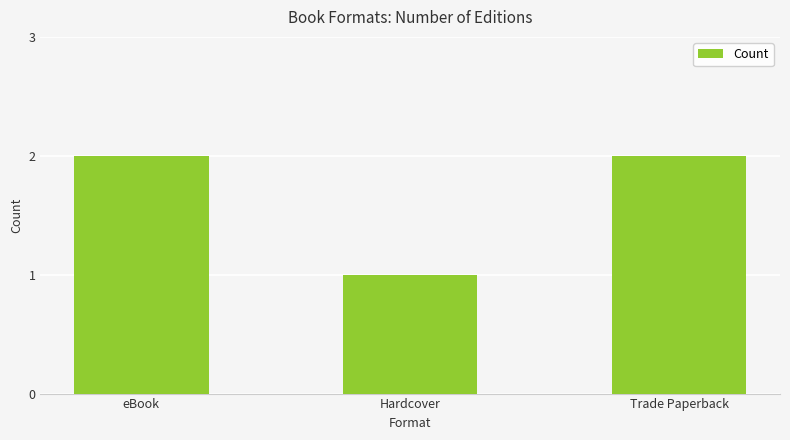

What is the difference between the maximum and minimum values?

1